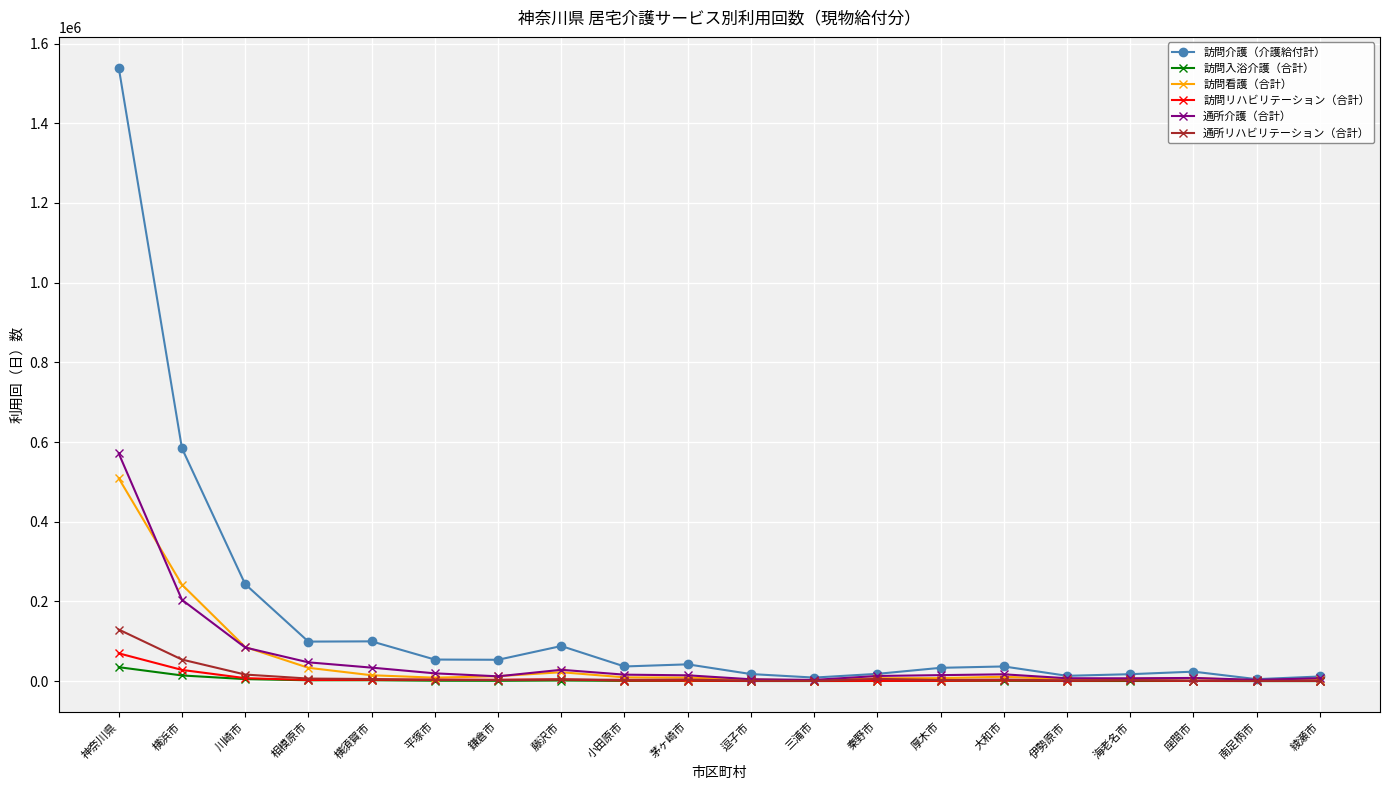

Rank the series at 横浜市 from highest to lowest value.

訪問介護（介護給付計）, 訪問看護（合計）, 通所介護（合計）, 通所リハビリテーション（合計）, 訪問リハビリテーション（合計）, 訪問入浴介護（合計）